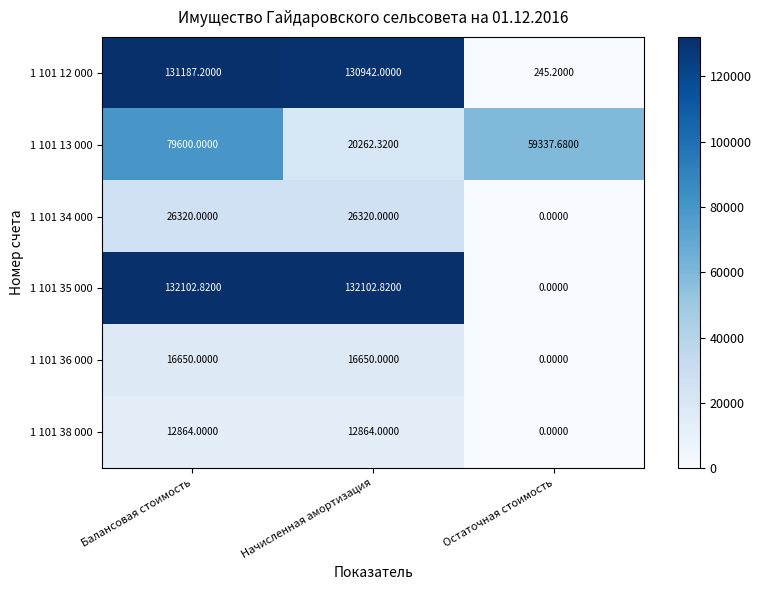

At which label does 1 101 35 000 first exceed 132102?

Балансовая стоимость